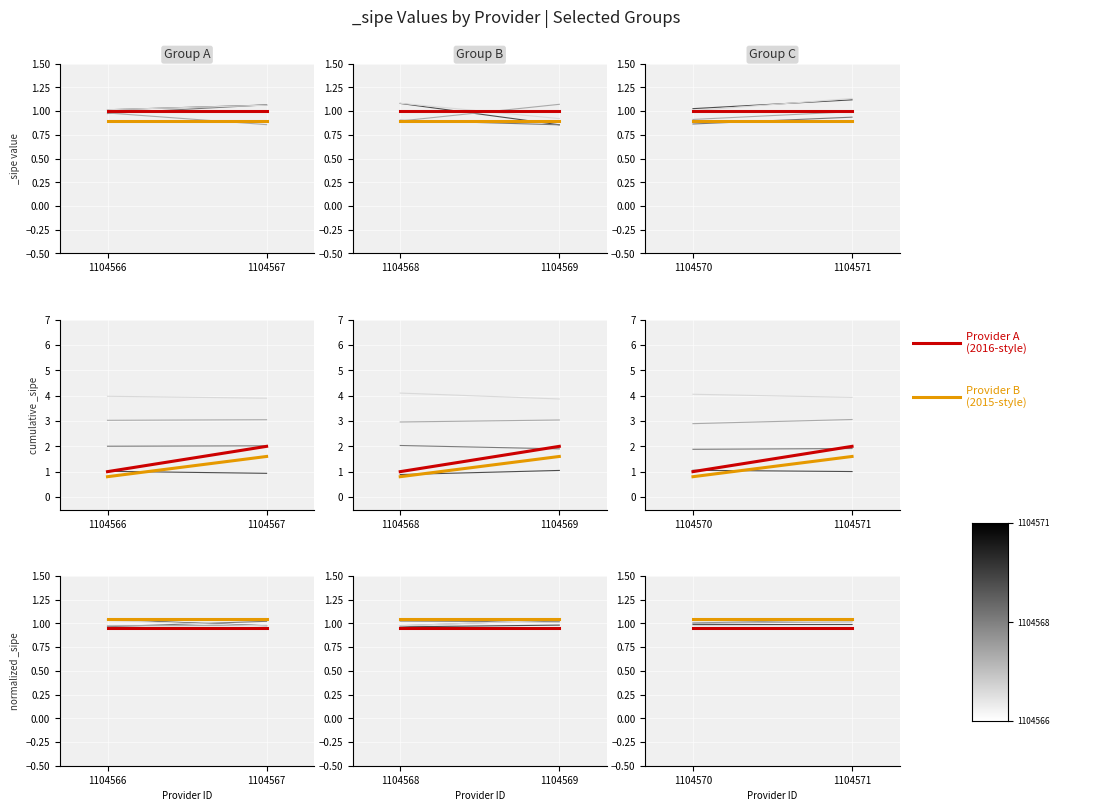

Is this an area chart (filled region under the line)?

No